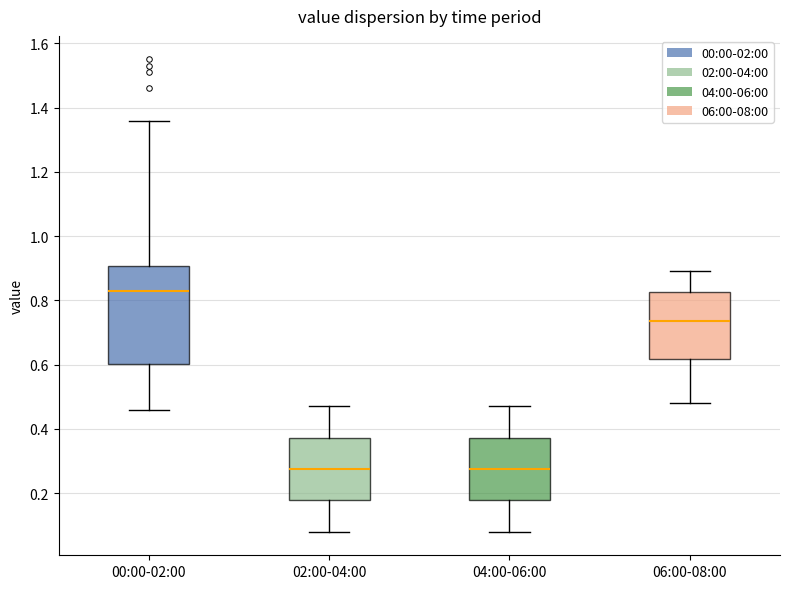

Reading left to right, transcribe this box plot: for each box, give where its median line is, the range the box spans, and where its two whiskers end, as read against the y-axis. The values are not printed on the chart, so give them approximately, as read against the axis.

00:00-02:00: median 0.84, box 0.60 to 0.90, whiskers 0.46 to 1.36
02:00-04:00: median 0.28, box 0.18 to 0.38, whiskers 0.08 to 0.48
04:00-06:00: median 0.28, box 0.18 to 0.38, whiskers 0.08 to 0.48
06:00-08:00: median 0.74, box 0.62 to 0.82, whiskers 0.48 to 0.90